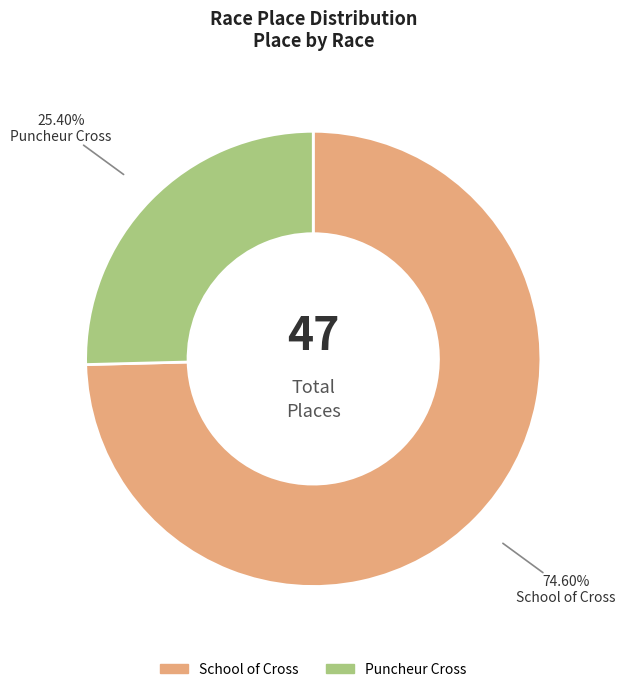

To the nearest percent, what is the difference between the largest and smallest slice percentages?

49%